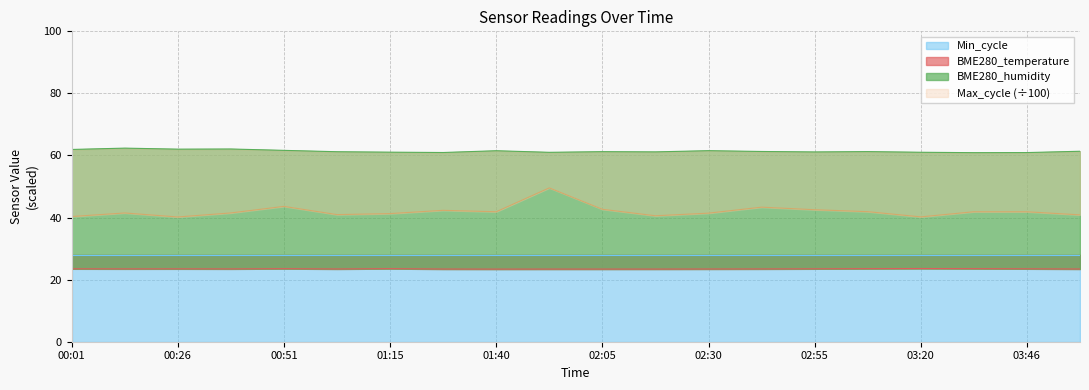

True or false: Max_cycle has a value of 41.3 at 01:15.

True